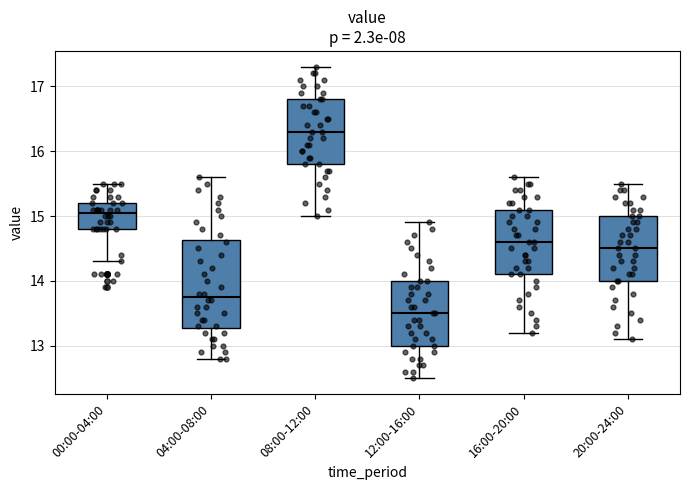

Which box has the lowest median line?

12:00-16:00